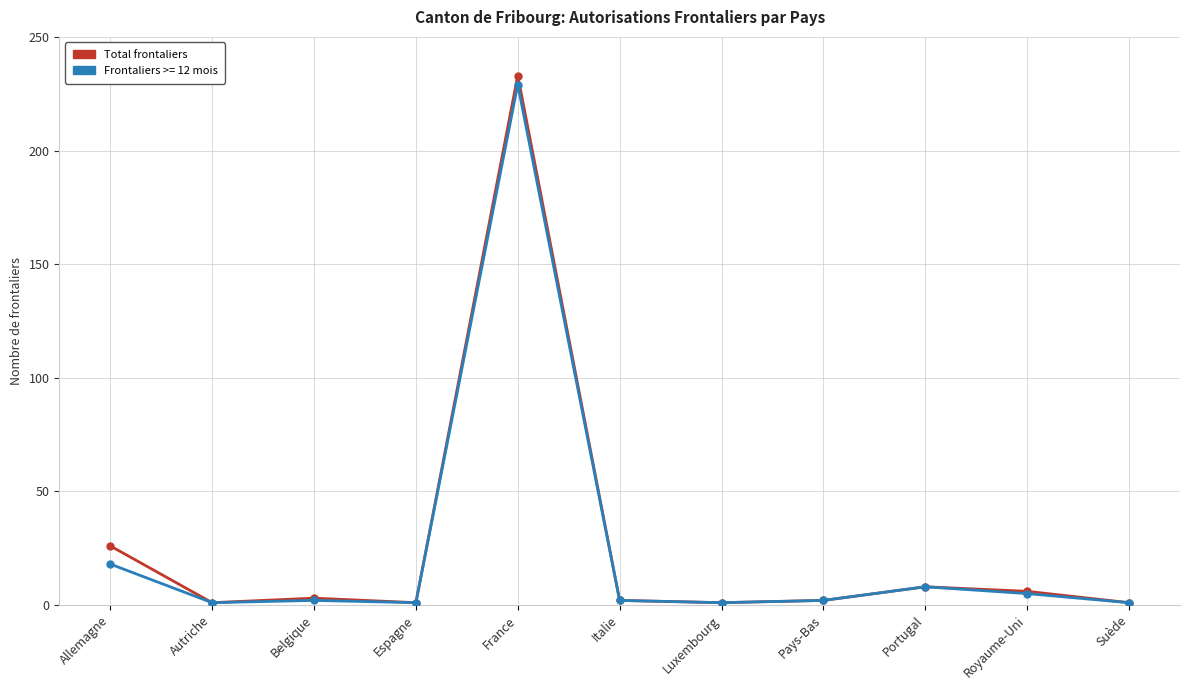

Is this an area chart (filled region under the line)?

No